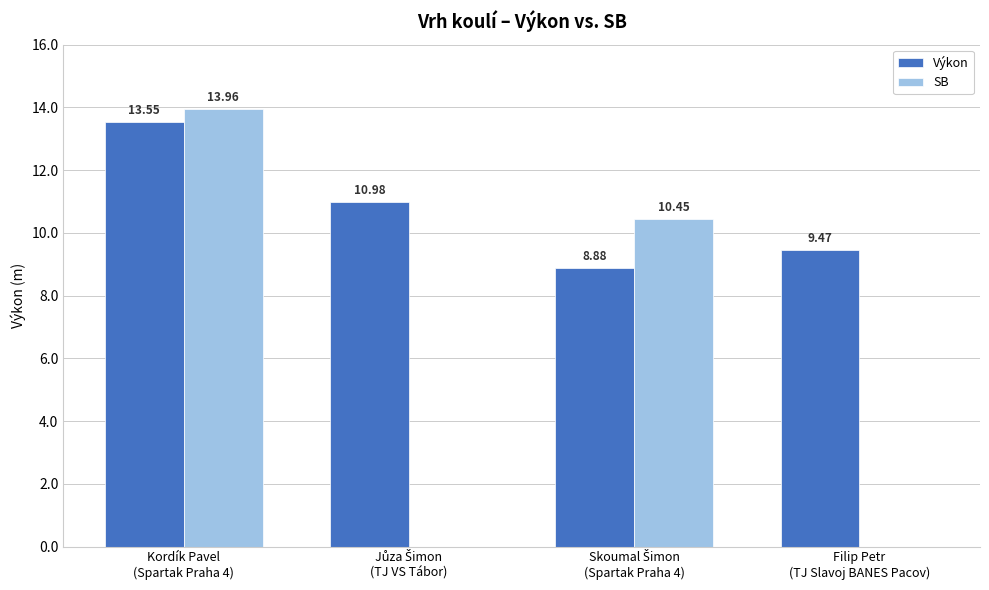

How many data points does each series have?

4